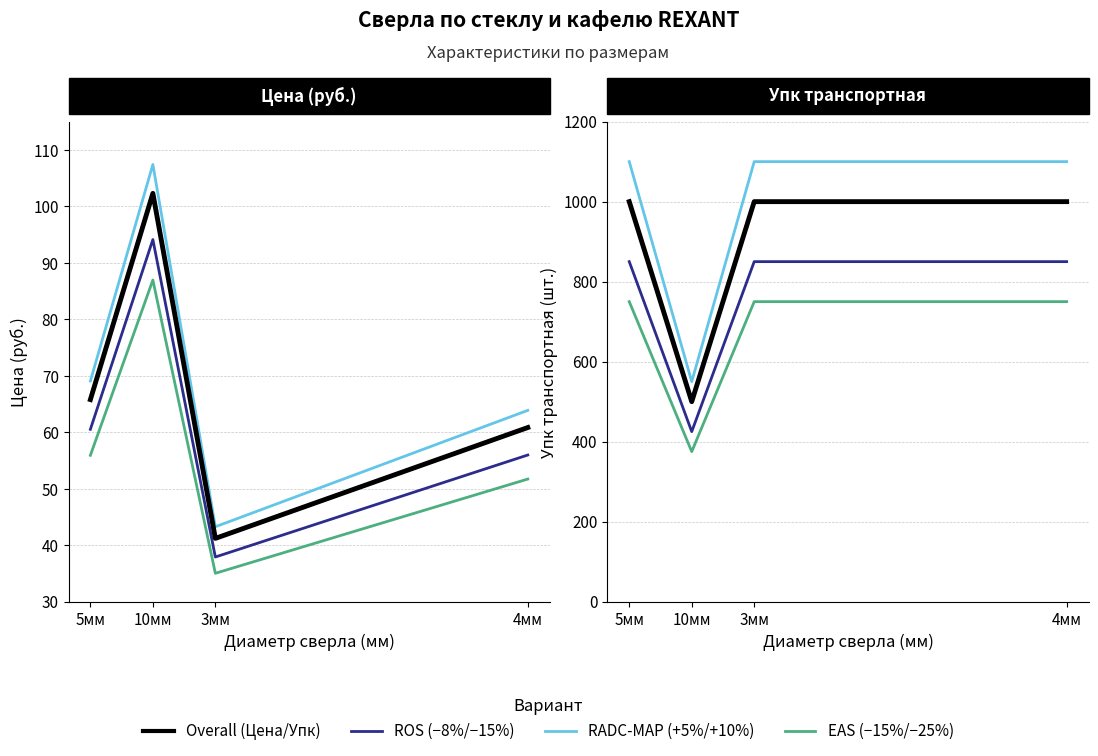

Is it true that Цена equals 102.3 at 10мм?

True